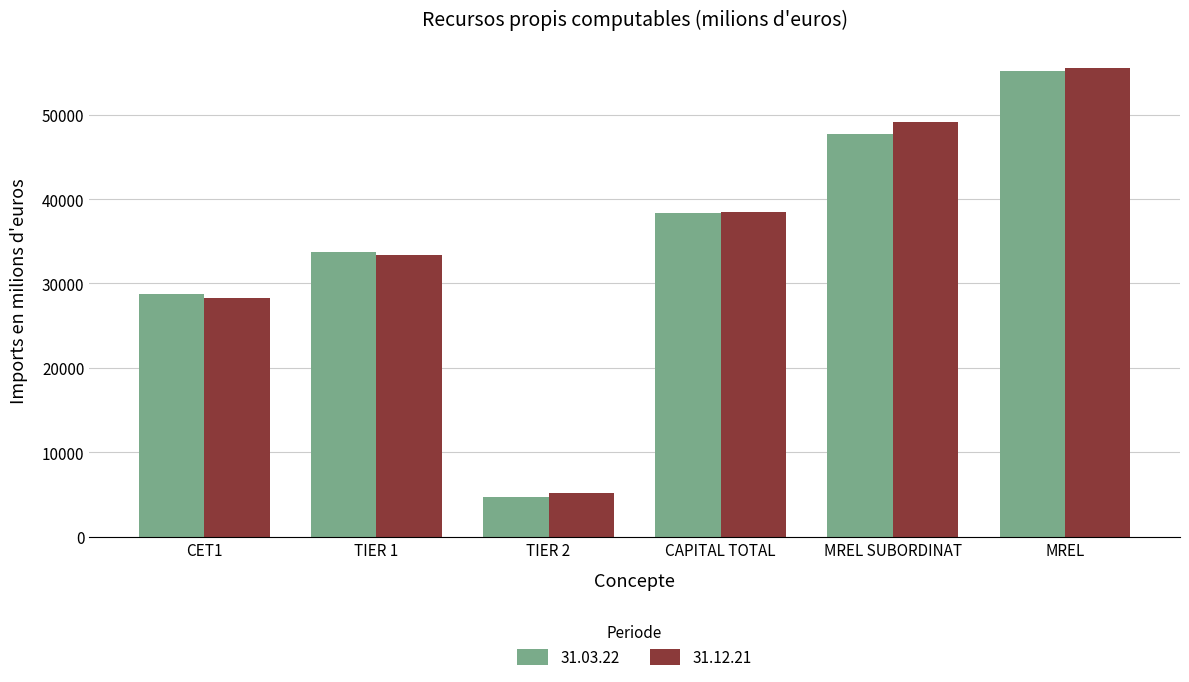

Reading right to left, what are all the values shown in this chart?

31.03.22: 55124.5	47744.8	38369.3	4677.2	33692.1	28706.7
31.12.21: 55523.6	49141.9	38514.3	5192.5	33321.8	28337.3